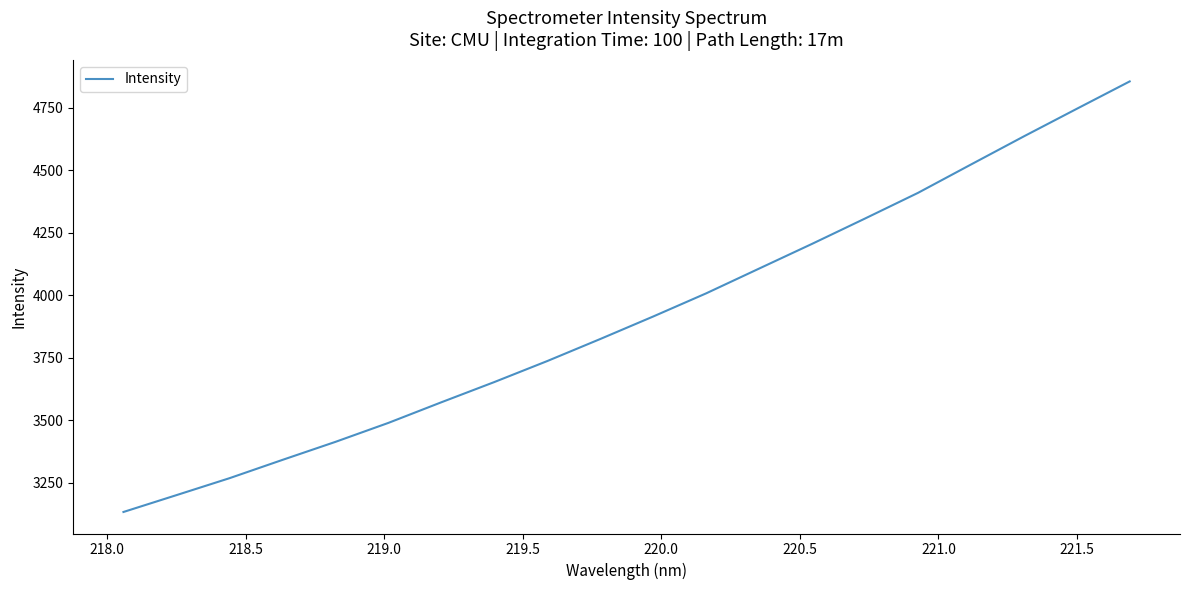

What is the greatest value displayed?

4854.4